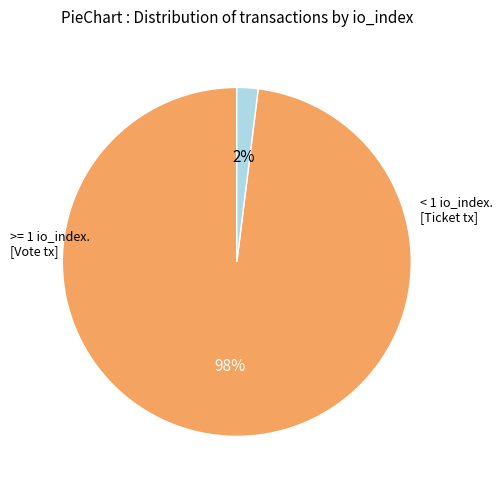

To the nearest percent, what is the difference between the largest and smallest slice percentages?

96%